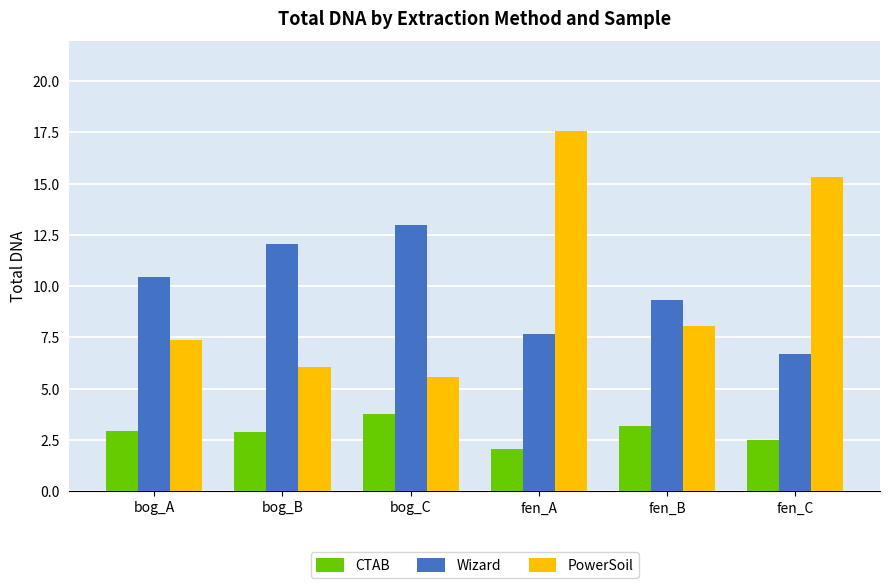

True or false: CTAB has a value of 2.0 at fen_A.

True